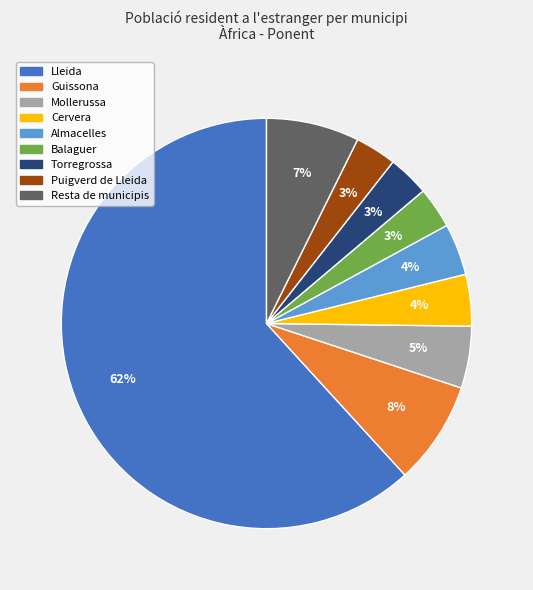

Is there any slice that represents more than half of the pie?

Yes